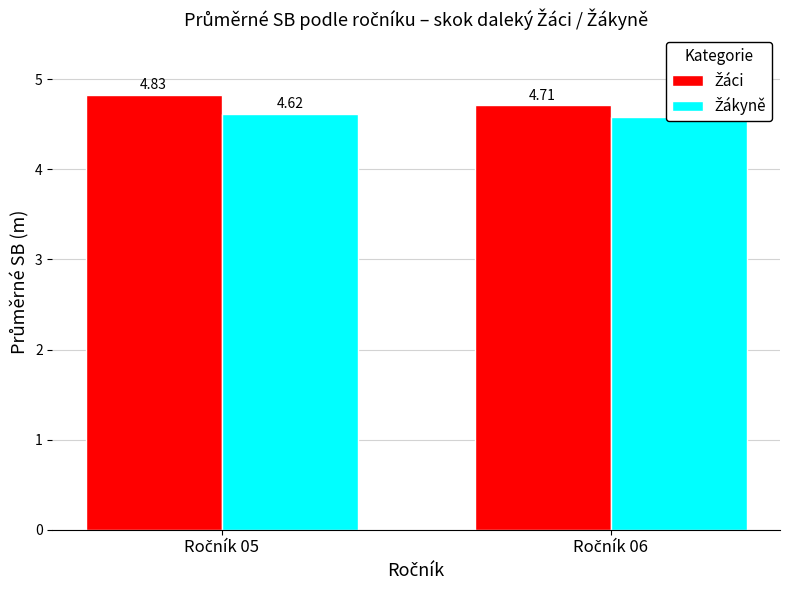

How many series are shown in this chart?

2